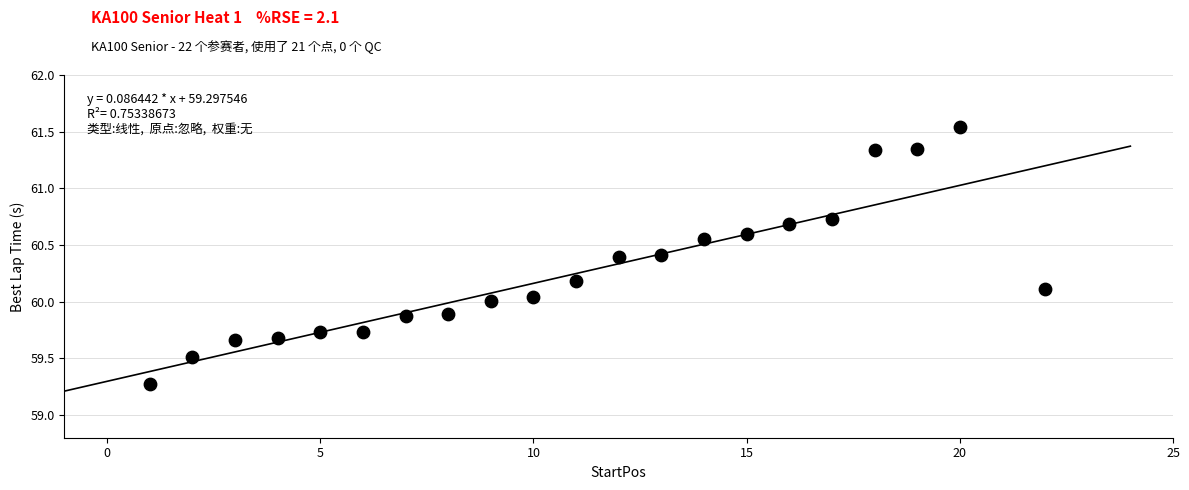

What is the range of X values (max minus min)?

21.0